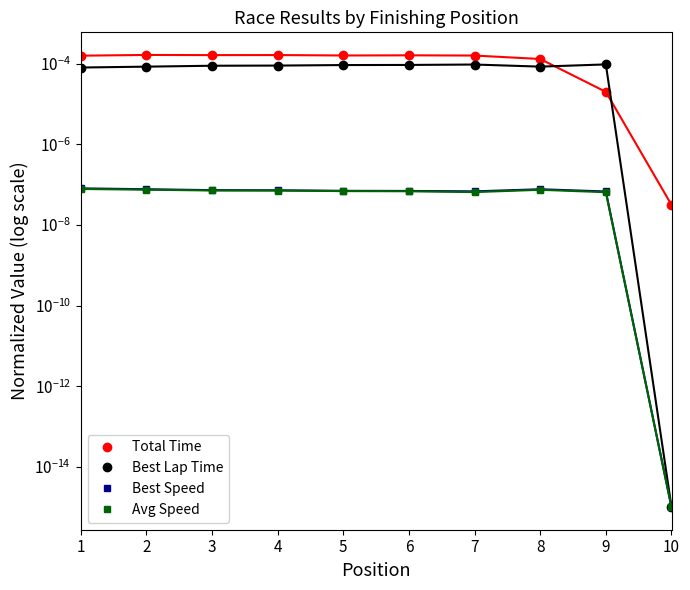

True or false: Best Speed and Total Time cross at least once.

False